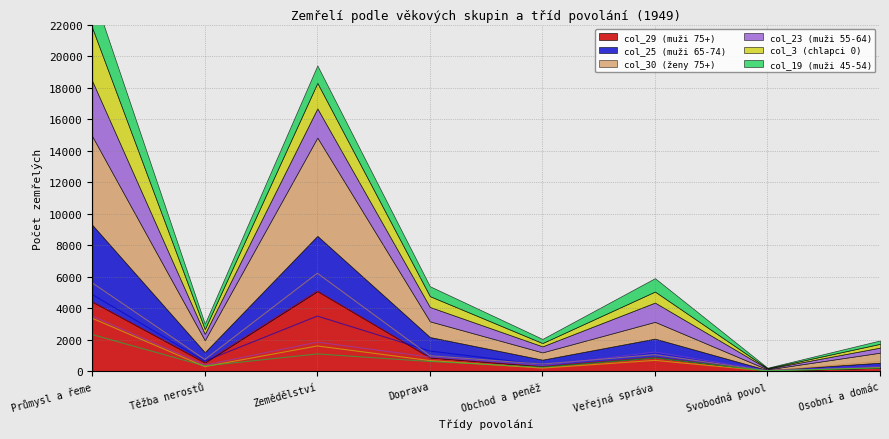

The value of col_23 (muži 55-64) at Doprava is 1263. True or false?

False